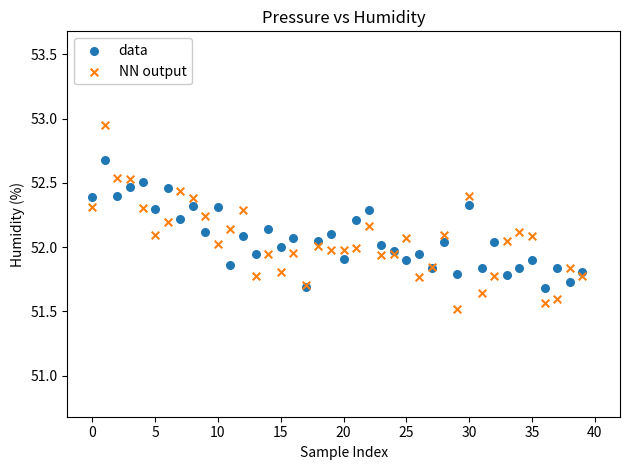

Which series contains the highest Y value?

NN output